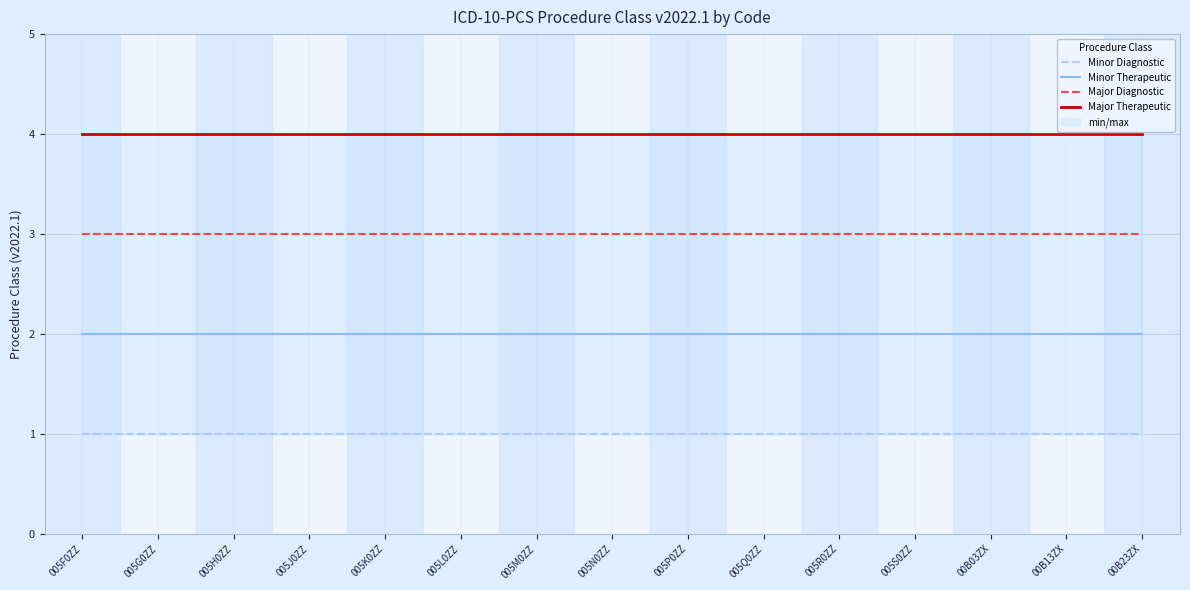

The value of Minor Diagnostic at 00B03ZX is 1. True or false?

False